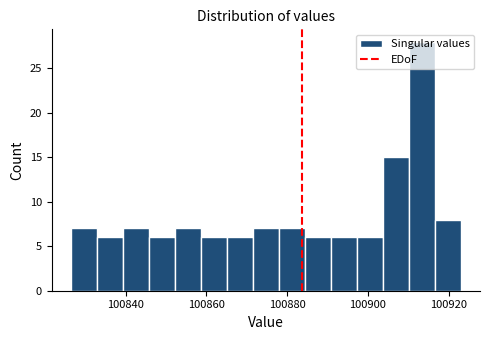

Around what value on the x-axis is the tallest bar? Give the approximate position of its centre, as read against the axis.

100914